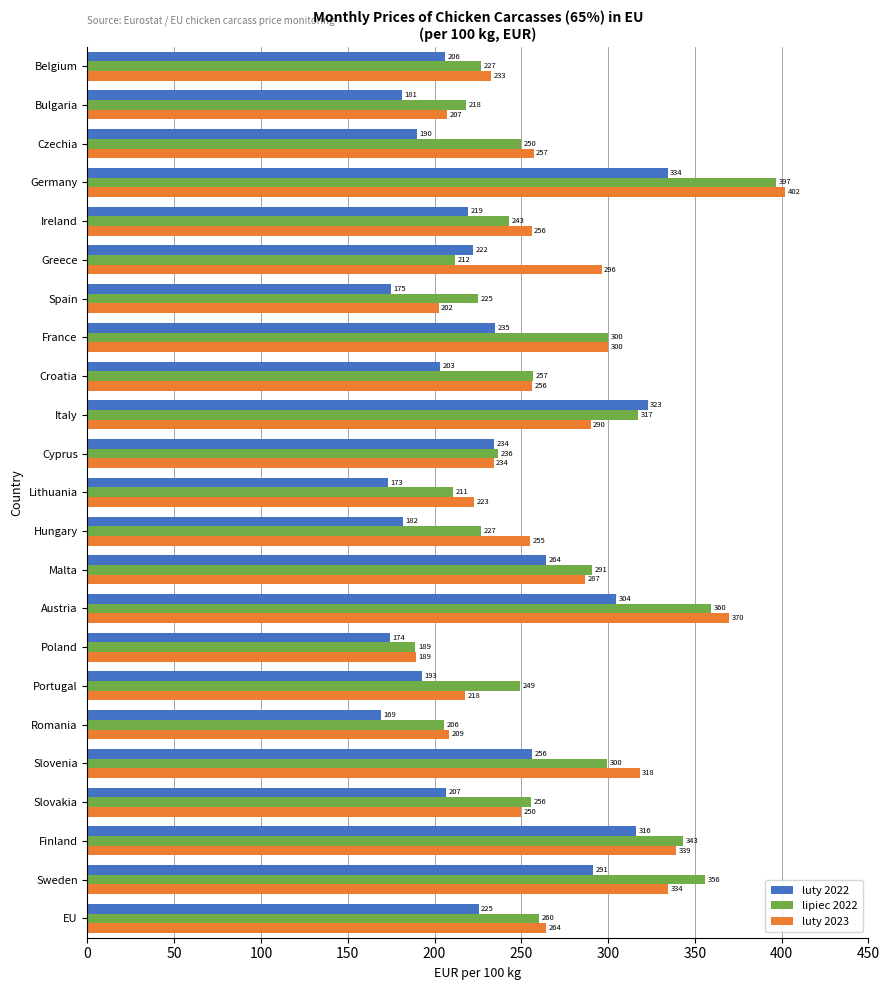

At which category does the chart reach its peak across all series?

Germany